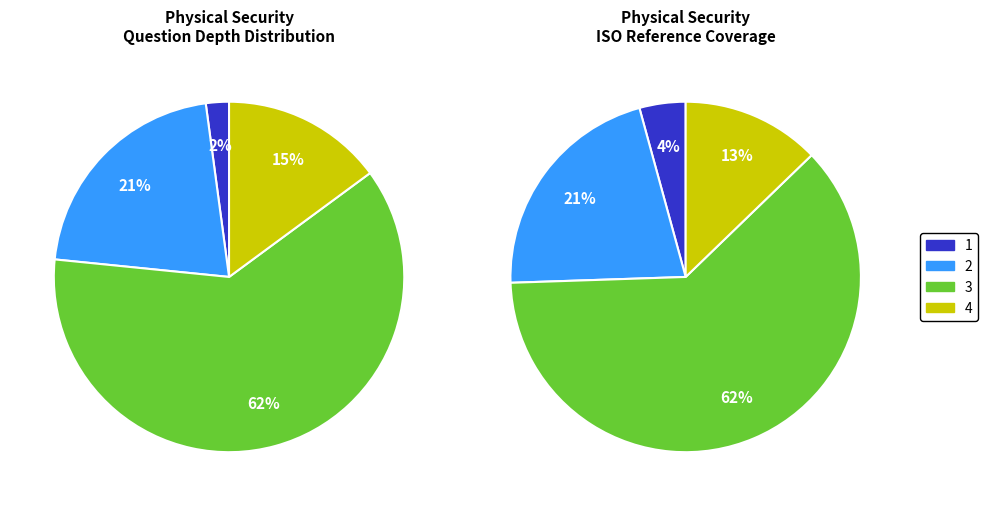

Does Depth 3 account for over 50% of the chart?

Yes